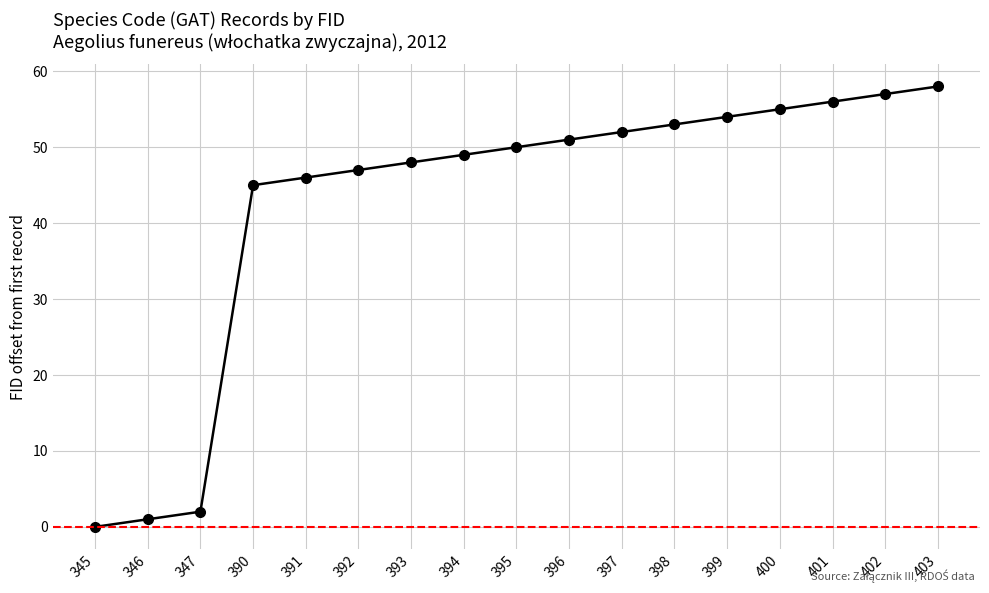

What is the difference between the second highest and minimum values?

57